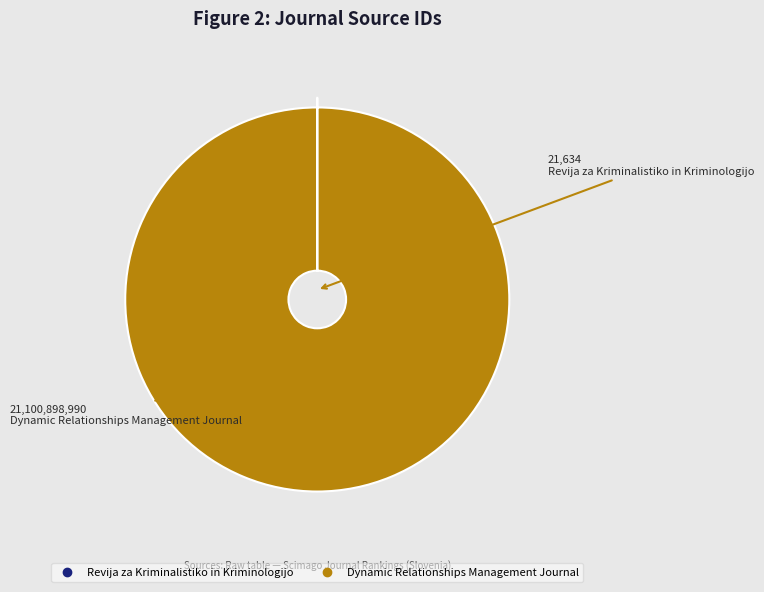

What is the majority slice?

Dynamic Relationships Management Journal